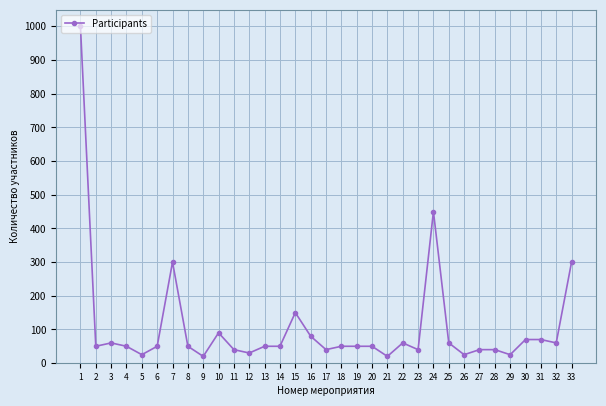

What is the greatest value displayed?

1000